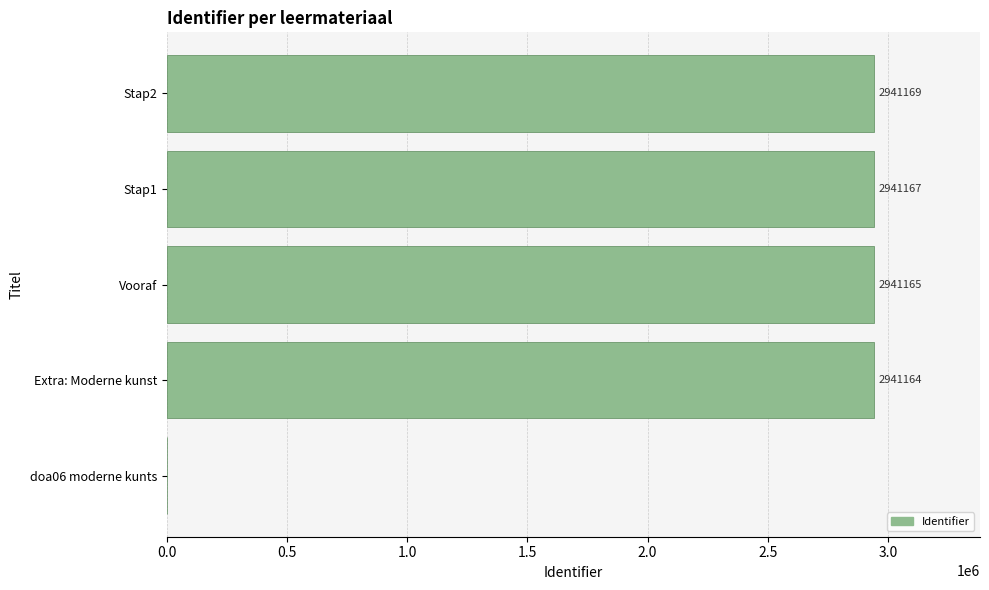

What is the maximum value shown in the chart?

2941169